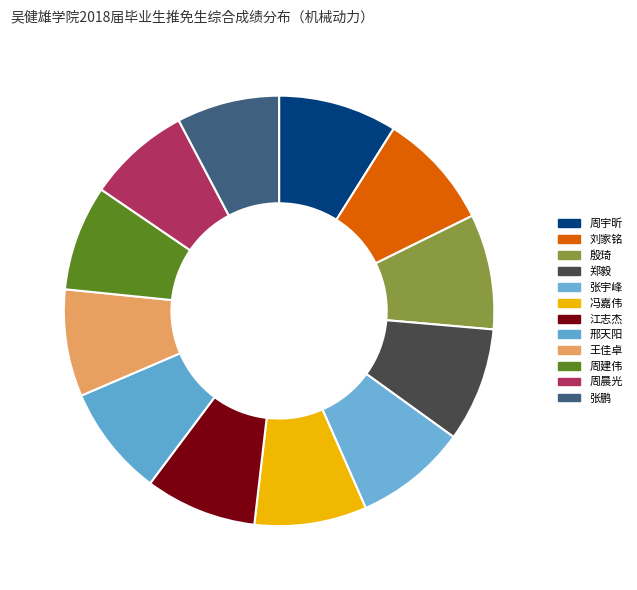

Is 邢天阳 the majority of the pie?

No